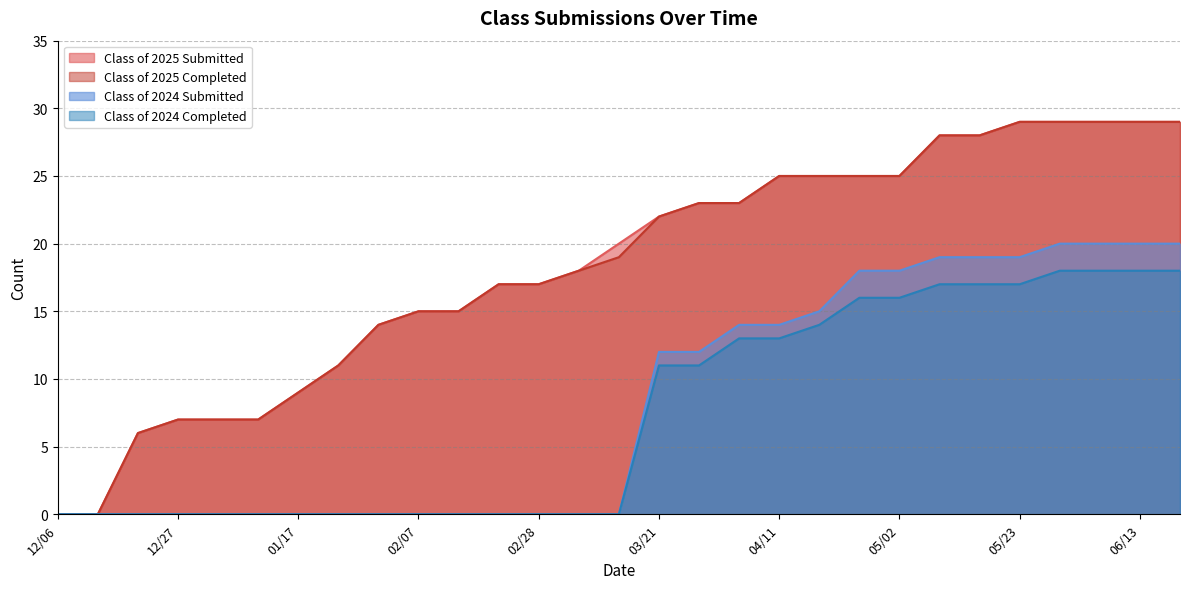

Reading left to right, list all the values displayed in this chart.

Class of 2025 Submitted: 0	0	6	7	7	7	9	11	14	15	15	17	17	18	20	22	23	23	25	25	25	25	28	28	29	29	29	29	29
Class of 2025 Completed: 0	0	6	7	7	7	9	11	14	15	15	17	17	18	19	22	23	23	25	25	25	25	28	28	29	29	29	29	29
Class of 2024 Submitted: 0	0	0	0	0	0	0	0	0	0	0	0	0	0	0	12	12	14	14	15	18	18	19	19	19	20	20	20	20
Class of 2024 Completed: 0	0	0	0	0	0	0	0	0	0	0	0	0	0	0	11	11	13	13	14	16	16	17	17	17	18	18	18	18